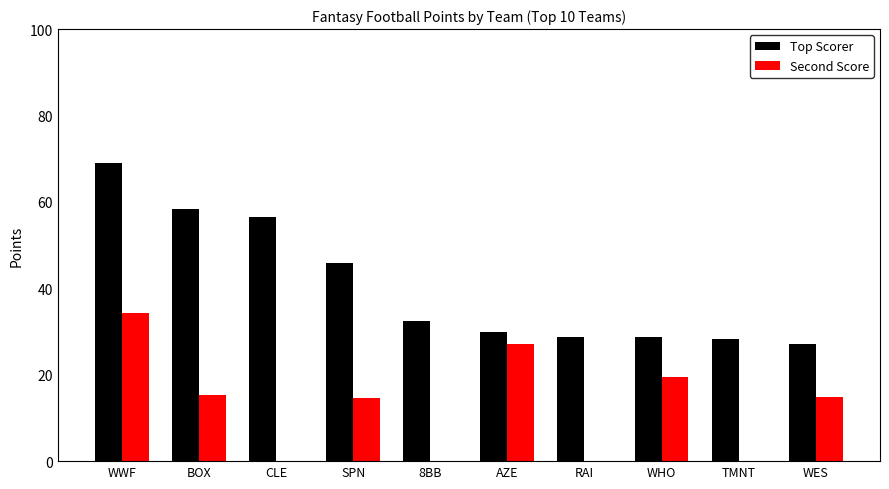

At which label does Second Score reach its peak?

WWF